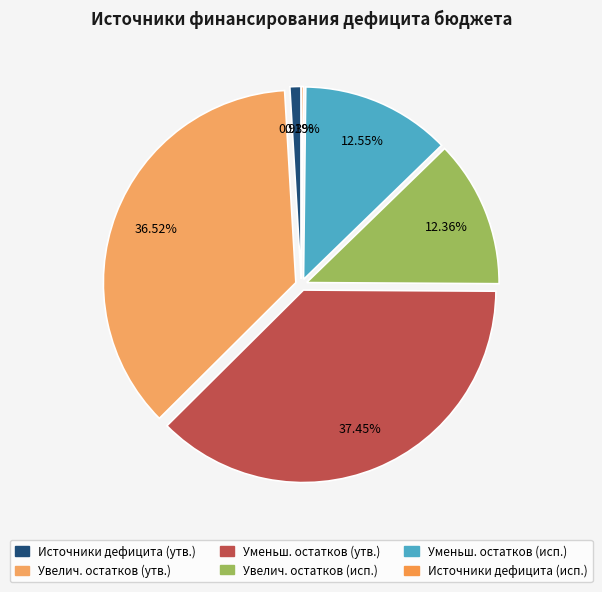

Which slice is the largest?

Уменьш. остатков (утв.)